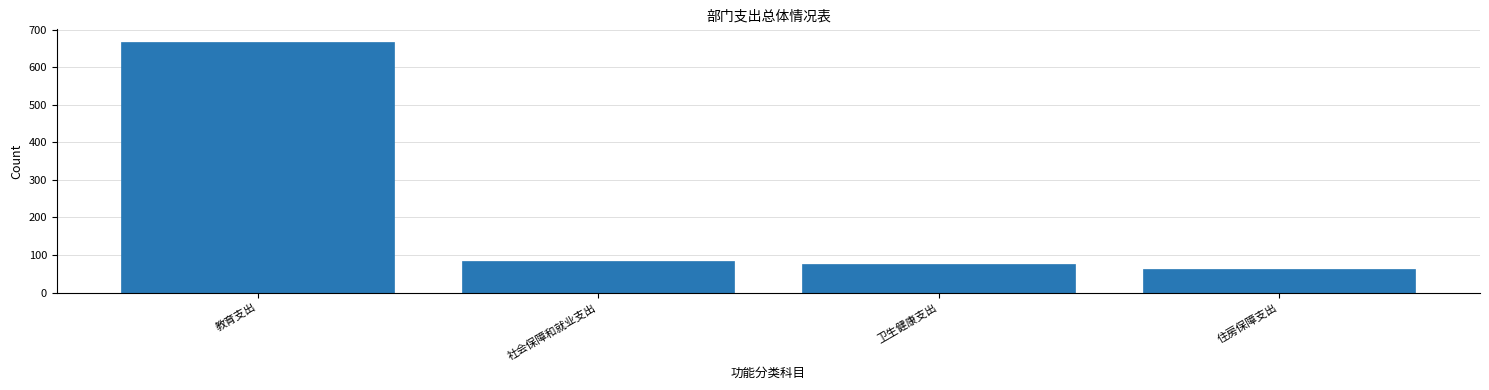

Reading right to left, list all the values displayed in this chart.

63.8	76.9	85.2	667.9